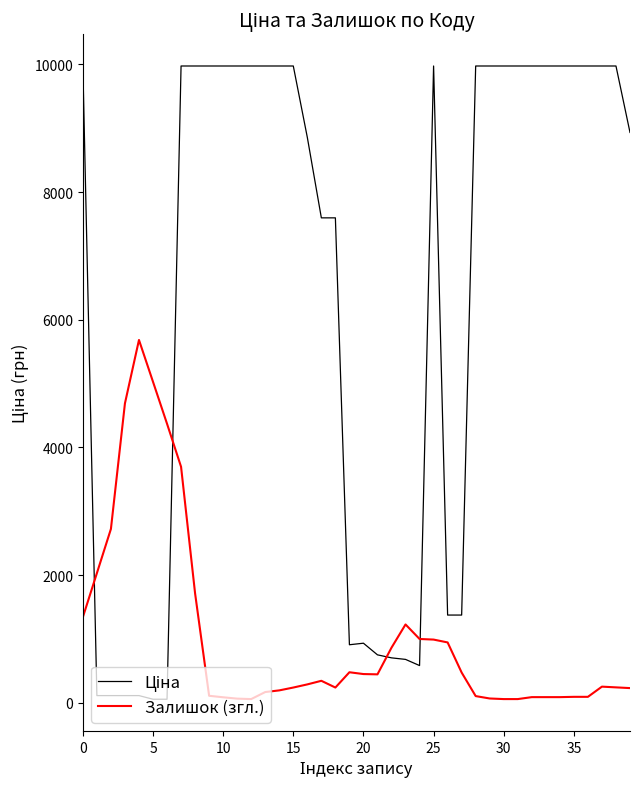

What is the maximum value shown in the chart?

9975.0